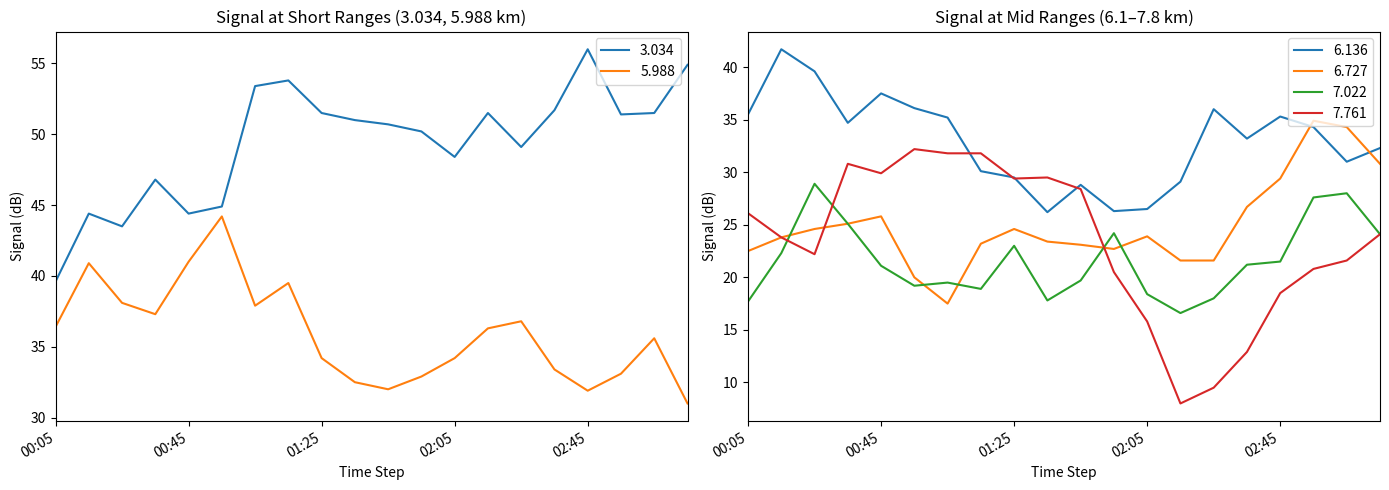

How many series are shown in this chart?

6